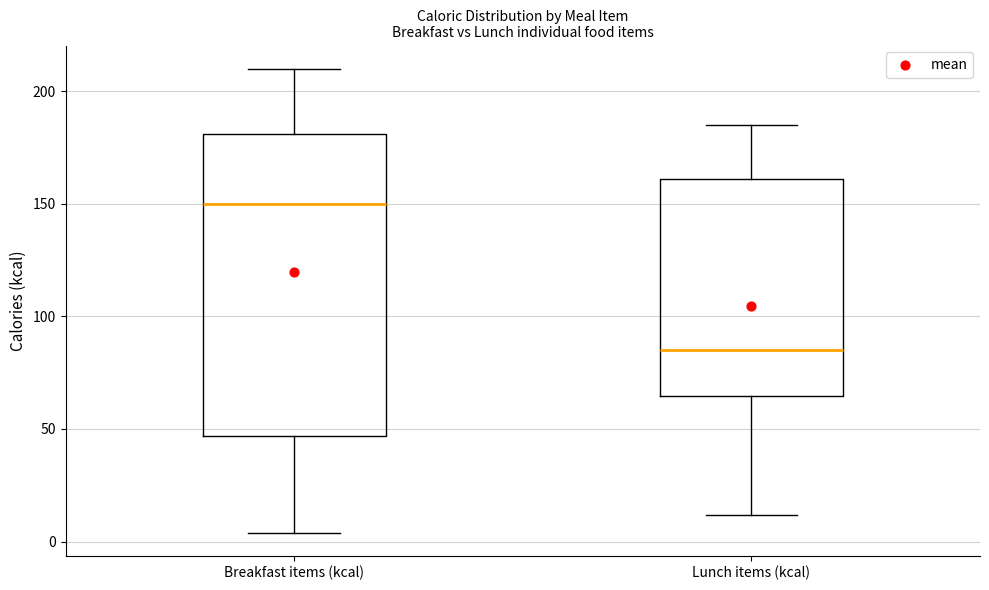

Reading left to right, read every box against the y-axis: the position of its median line, the range the box covers, and the ends of its whiskers. The values are not printed on the chart, so give them approximately, as read against the axis.

Breakfast items (kcal): median 150, box 45 to 180, whiskers 5 to 210
Lunch items (kcal): median 85, box 65 to 160, whiskers 10 to 185